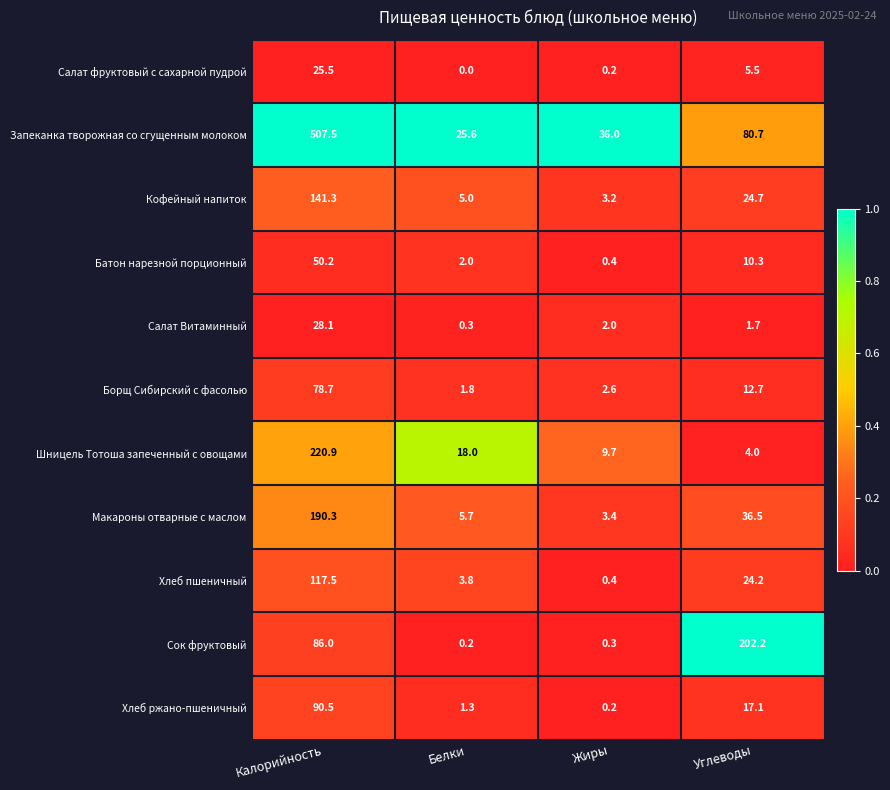

Count the number of data series in this chart.

11